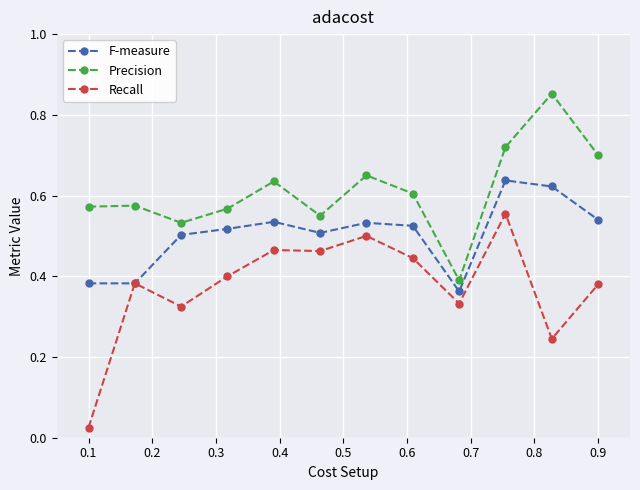

At how many categories does at least one series exceed 0?

12